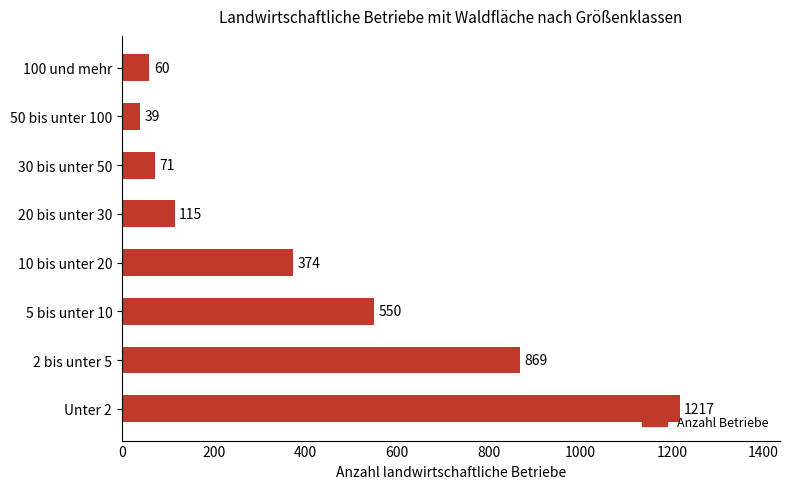

What is the difference between the maximum and second lowest values?

1157